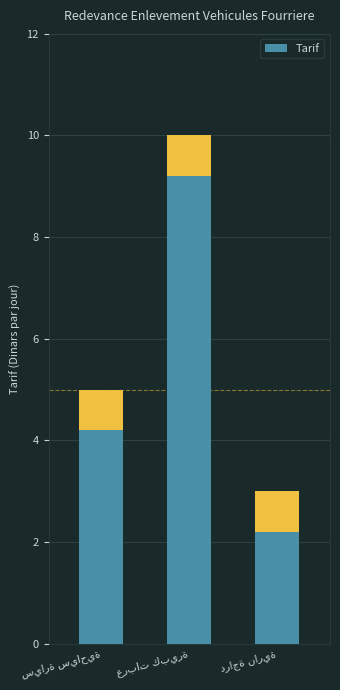

What is the value of the 1st bar from the left?

5